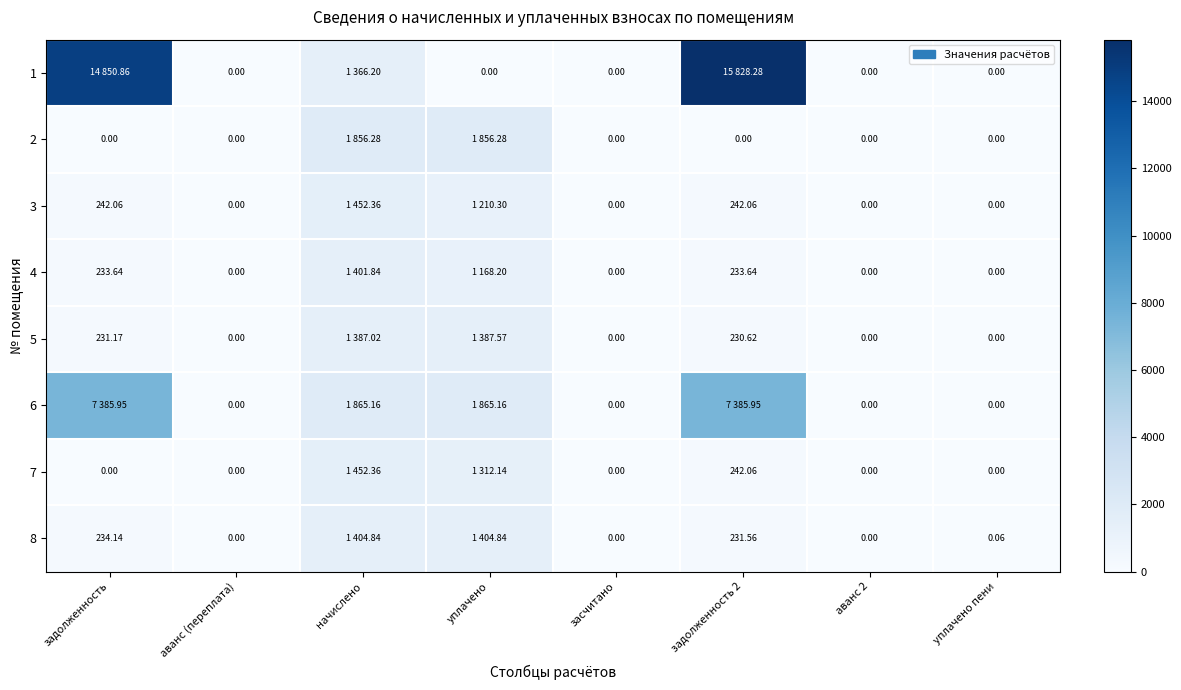

At how many categories does at least one series exceed 229?

4